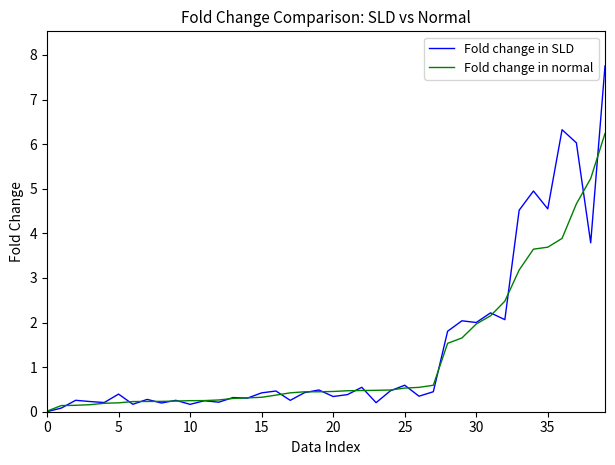

Which series has the largest range (max minus min)?

Fold change in SLD